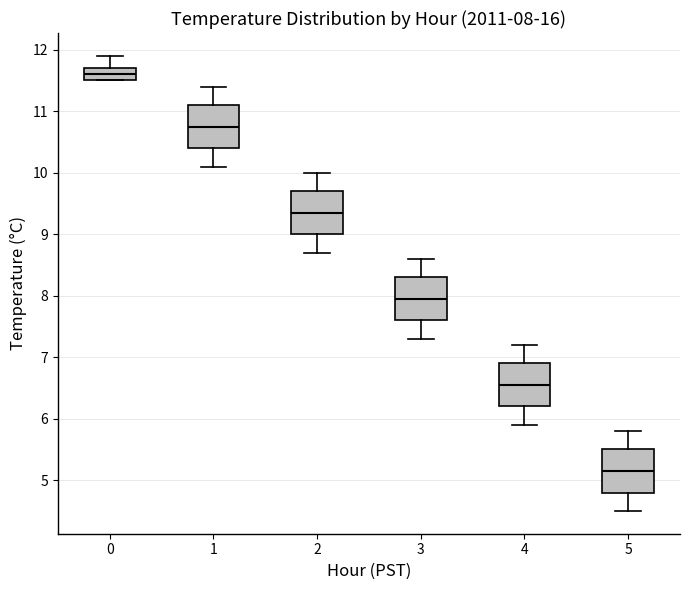

Which box has the lowest median line?

5